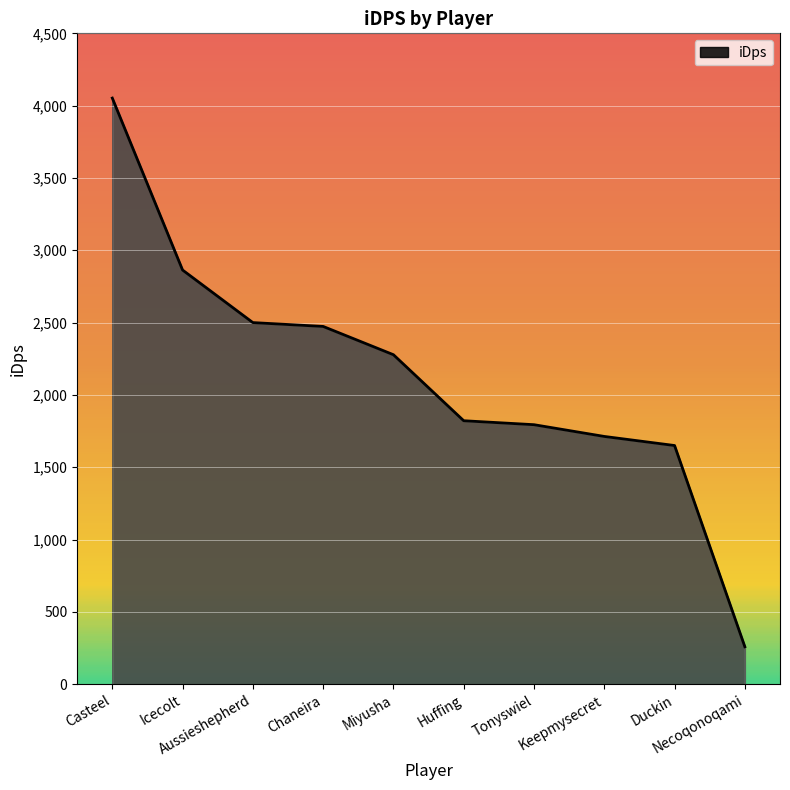

At which label is the value closest to 2155?

Miyusha